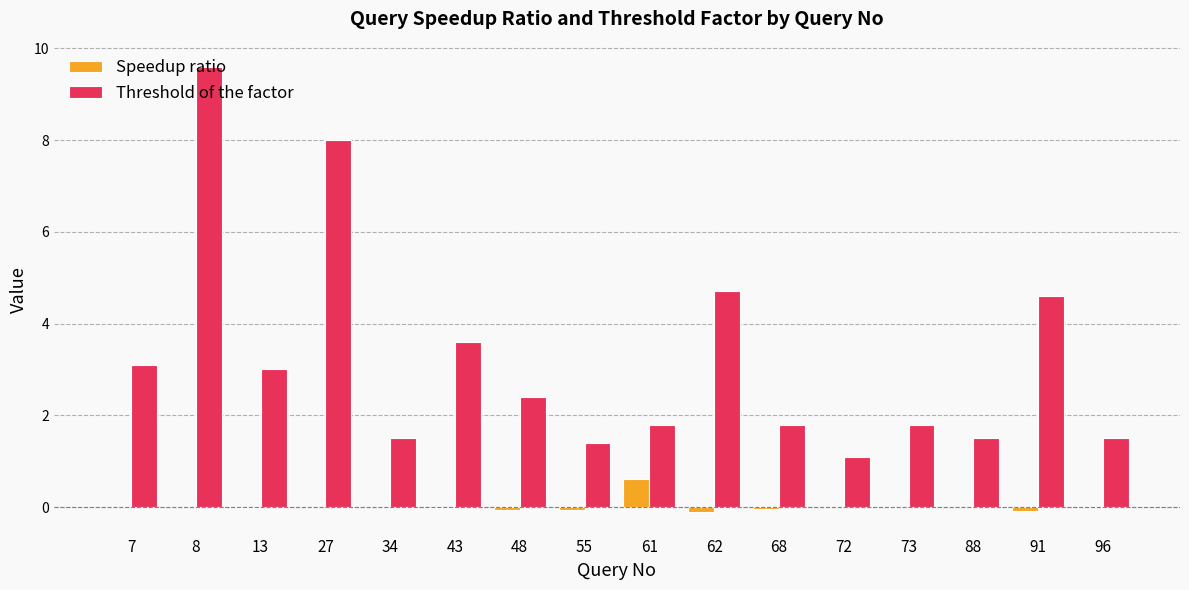

Where does the Threshold of the factor series first go above 2?

7